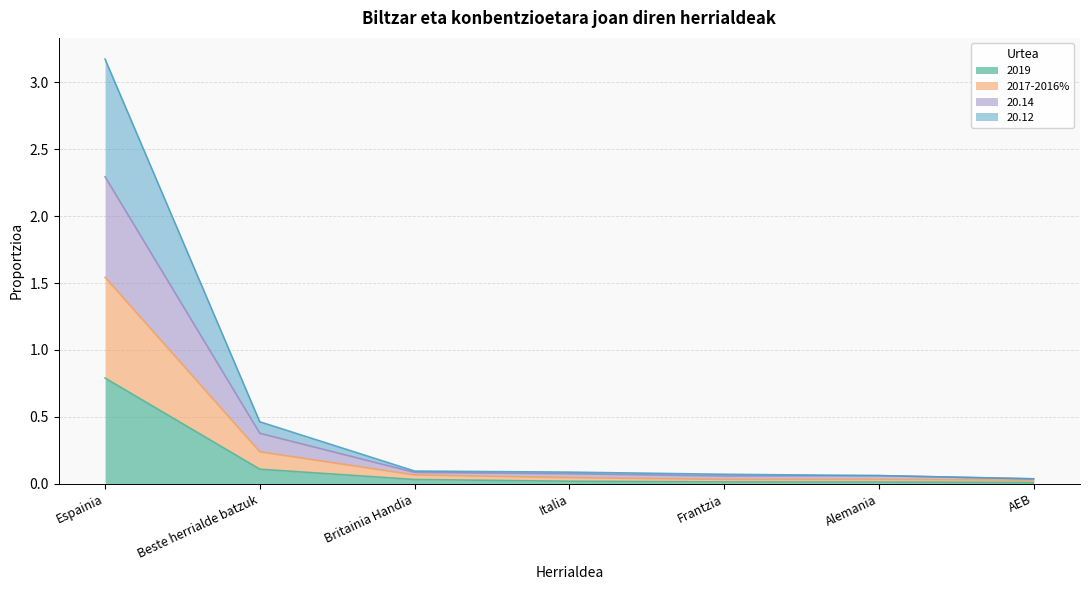

What is the label of the 7th point from the right?

Espainia